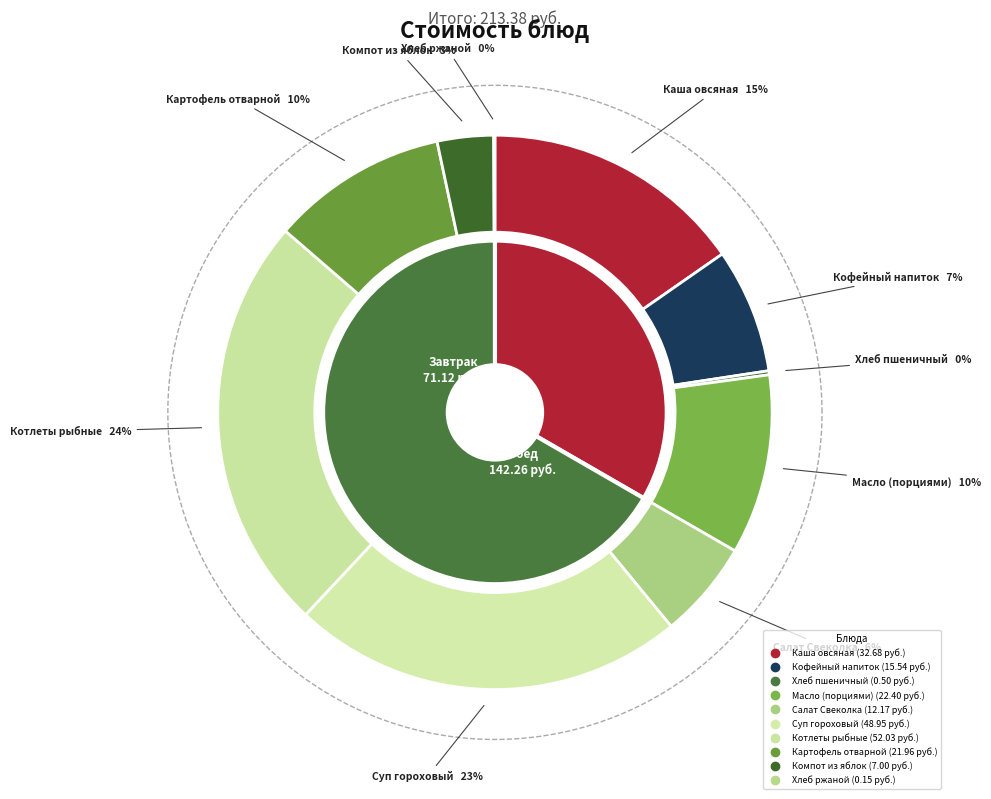

What is the change in value from Каша овсяная to Котлеты рыбные?

+19.4